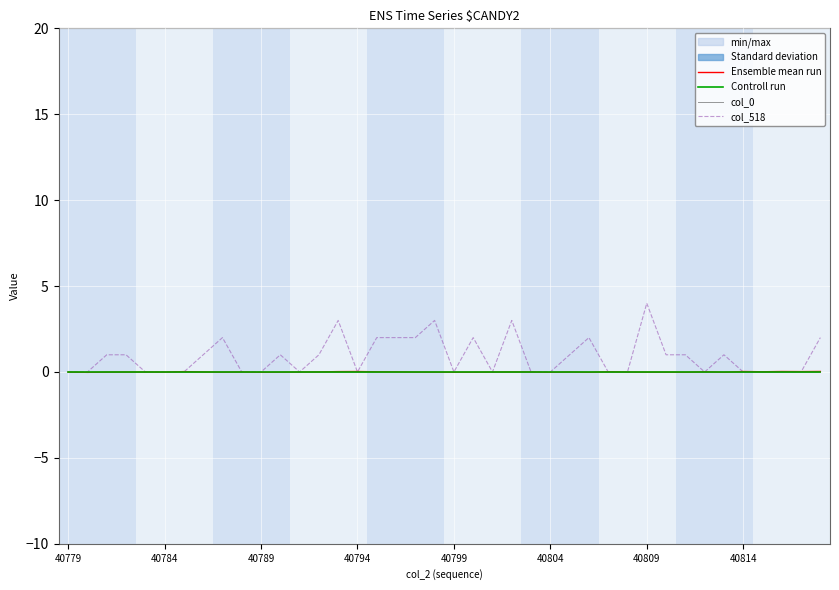

At how many categories does at least one series exceed 3?

1